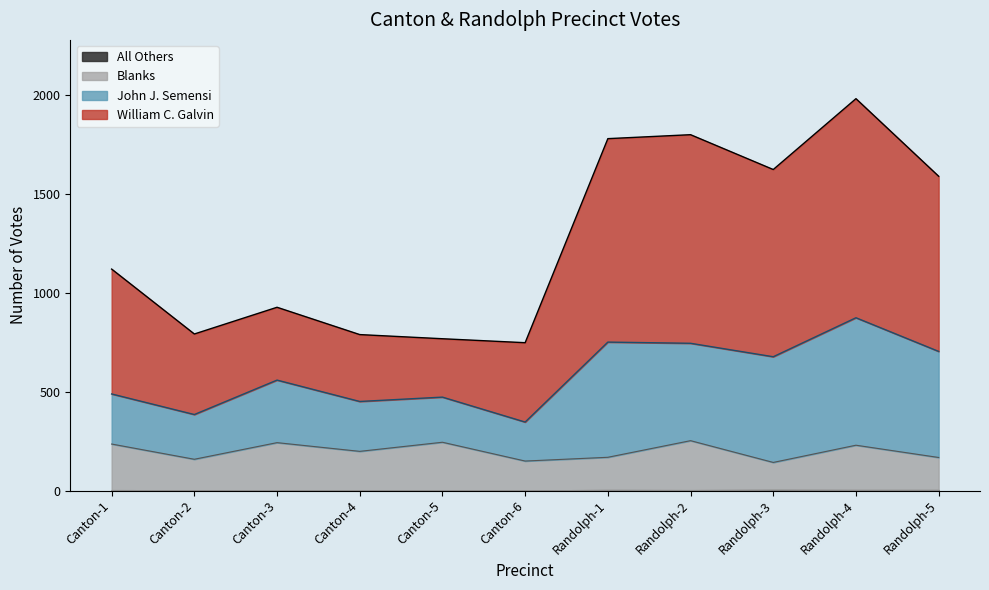

How many categories are shown in the chart?

11